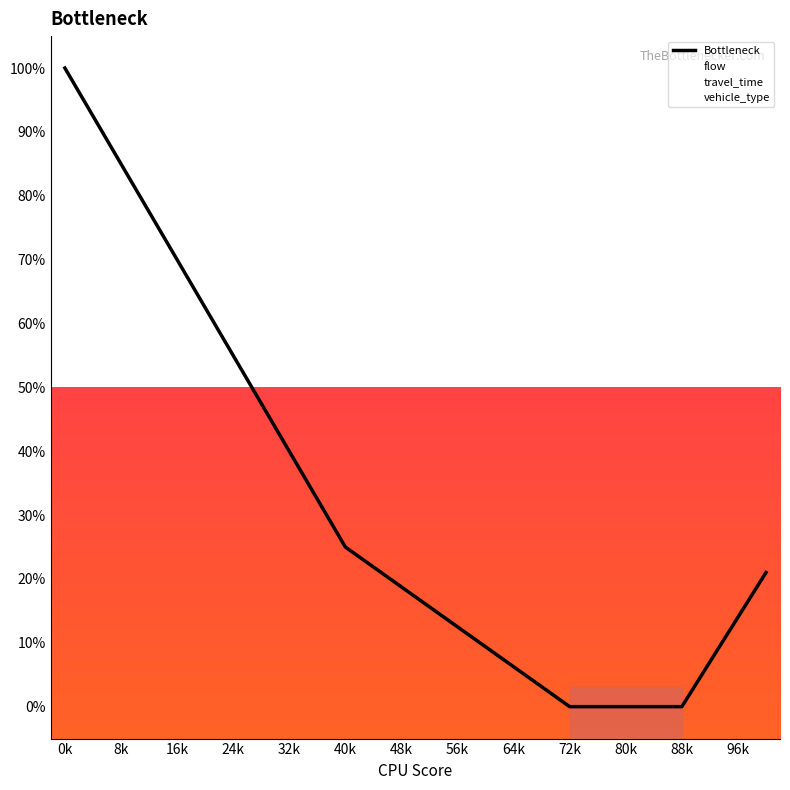

At which category does the chart reach its peak across all series?

0k